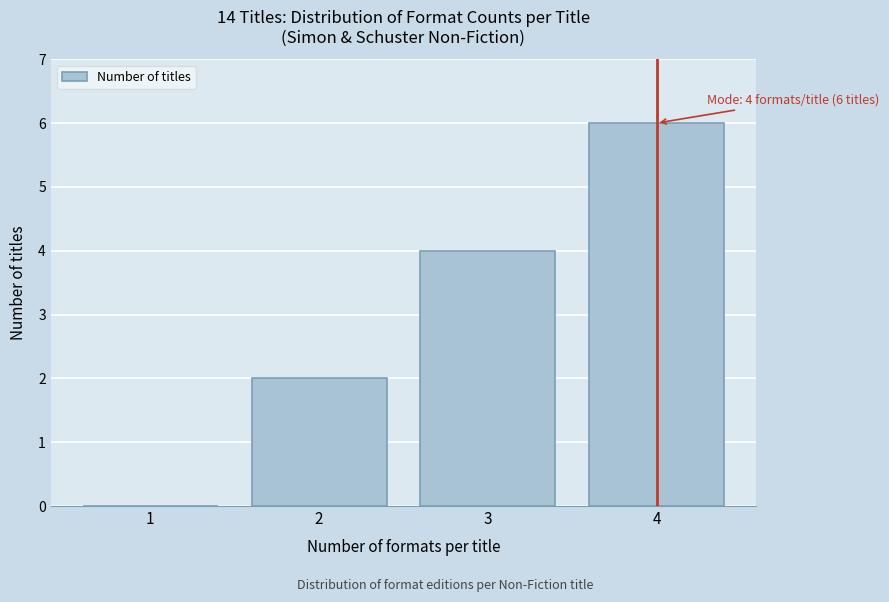

Reading left to right, list all the values displayed in this chart.

1=0	2=2	3=4	4=6